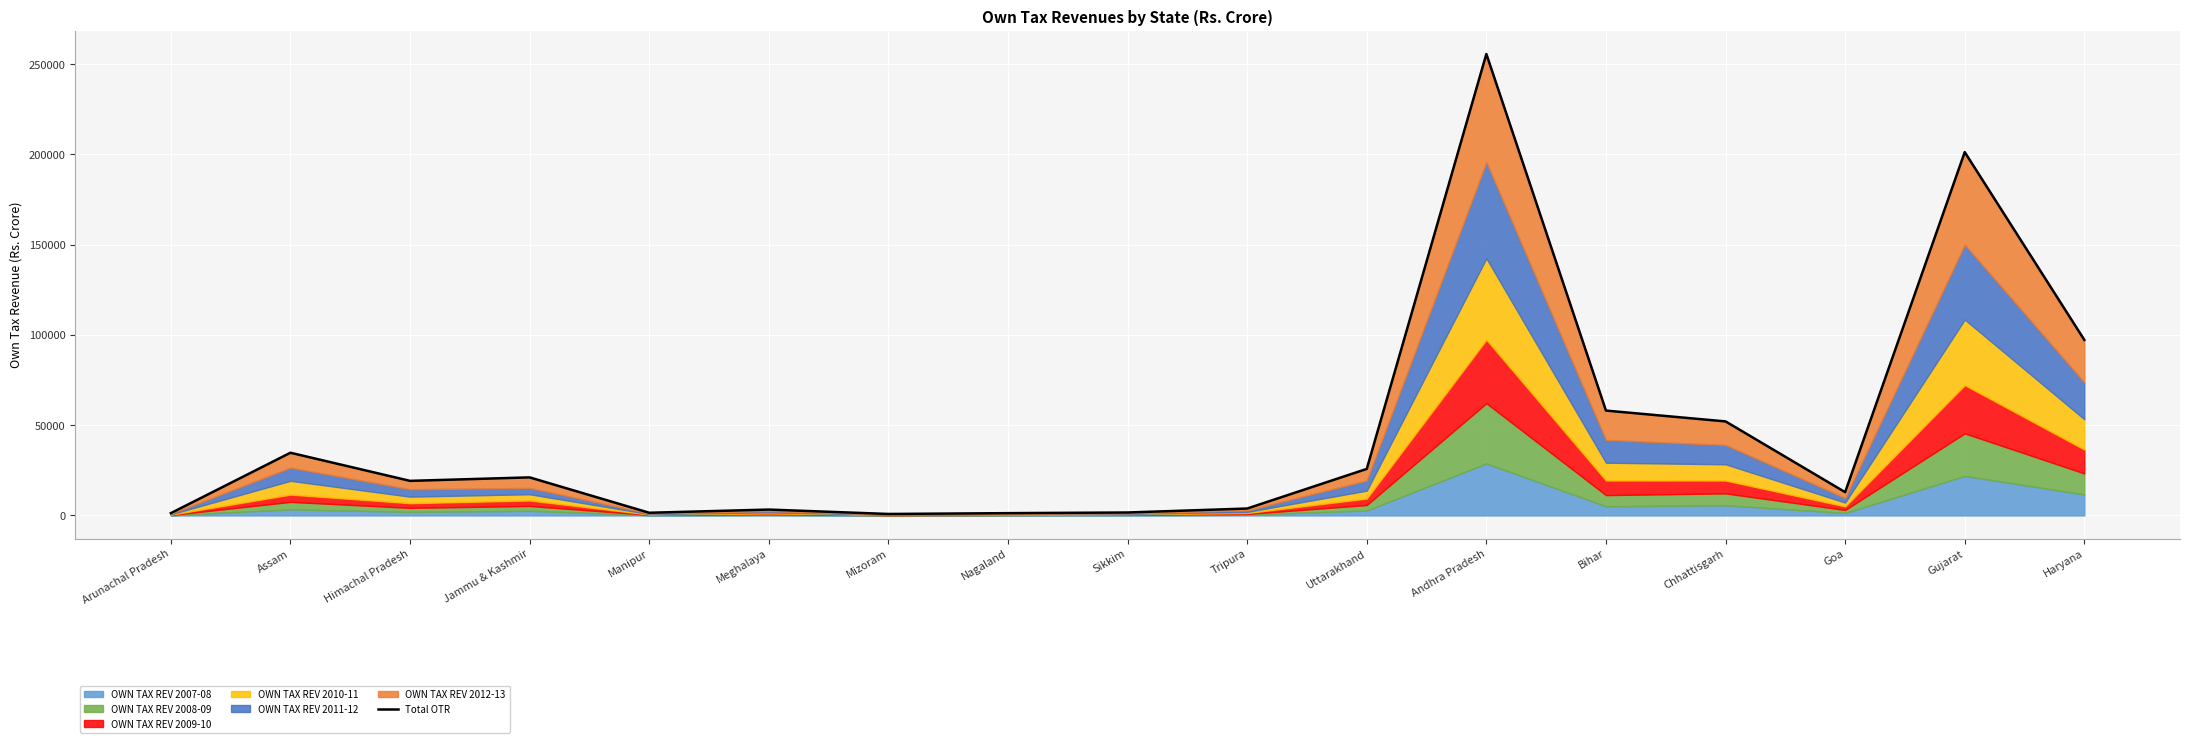

Where is the first local minimum?

Himachal Pradesh